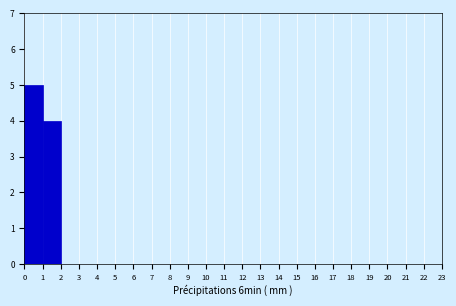

Which range on the x-axis has the tallest bar?

0 to 1